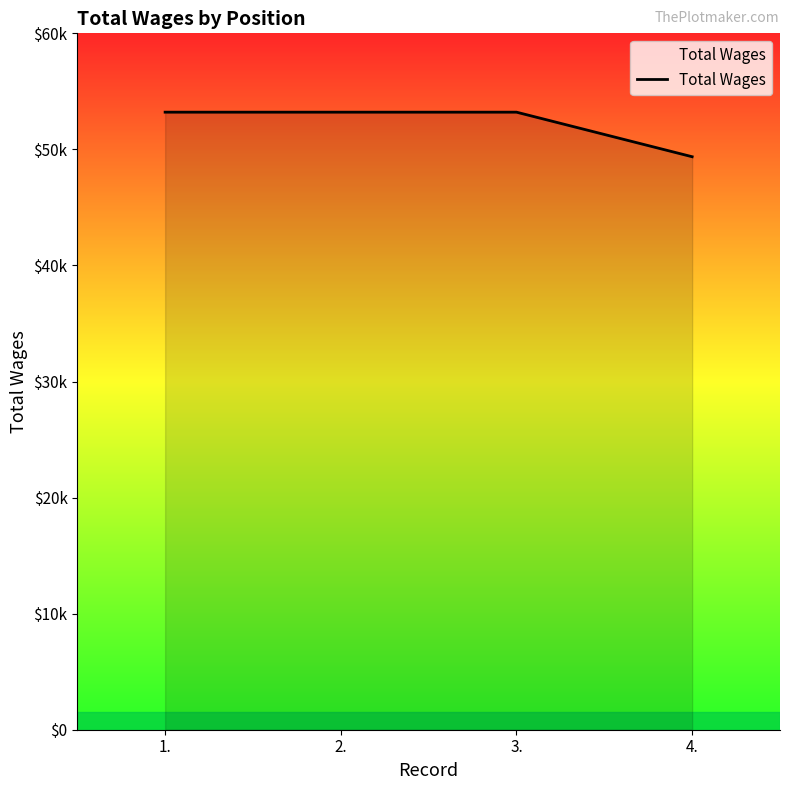

Which category has the lowest value across all series?

4.